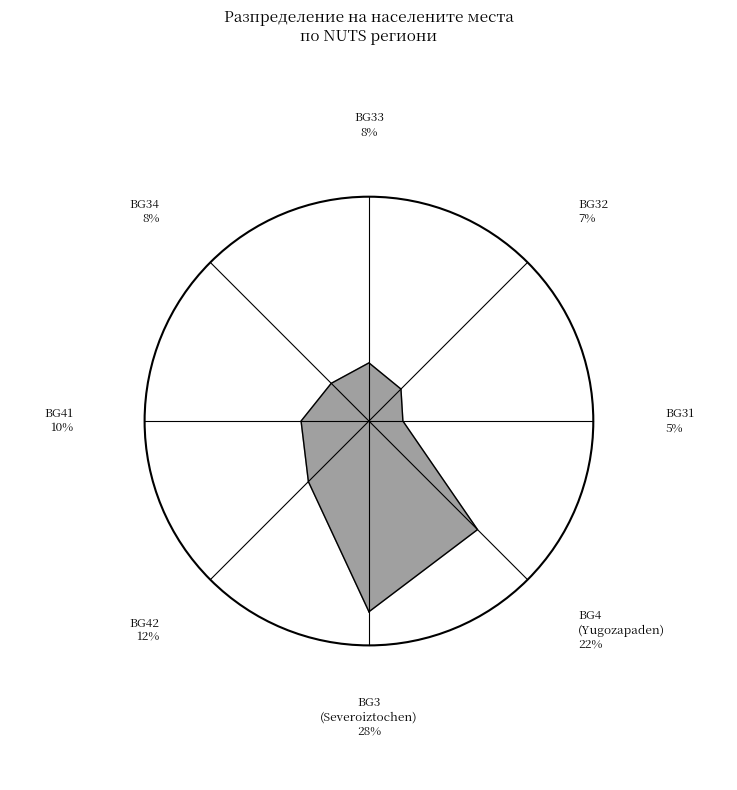

How many slices are in this pie chart?

8